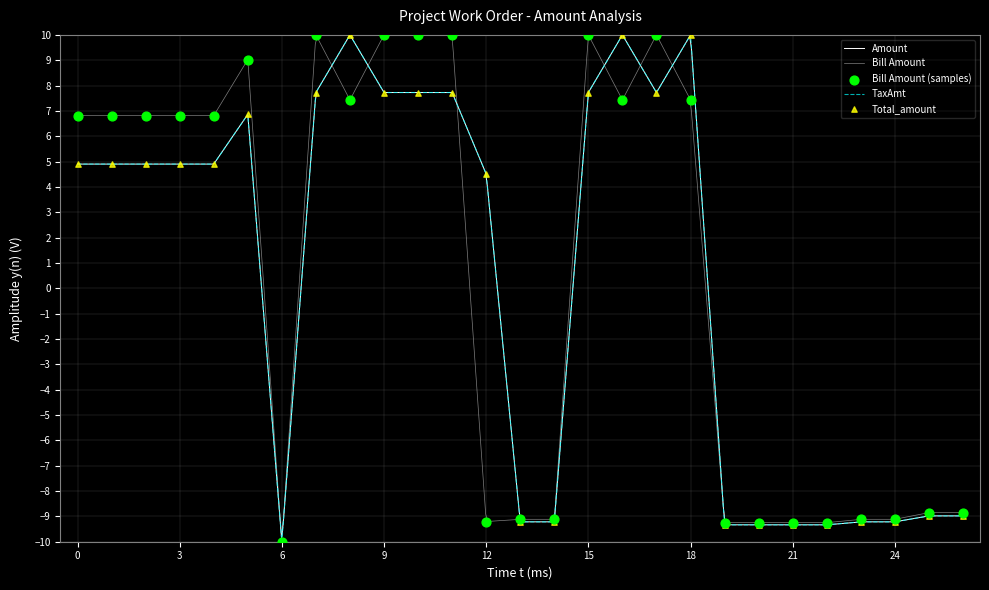

The TaxAmt series shows 4.5 at 12. True or false?

True